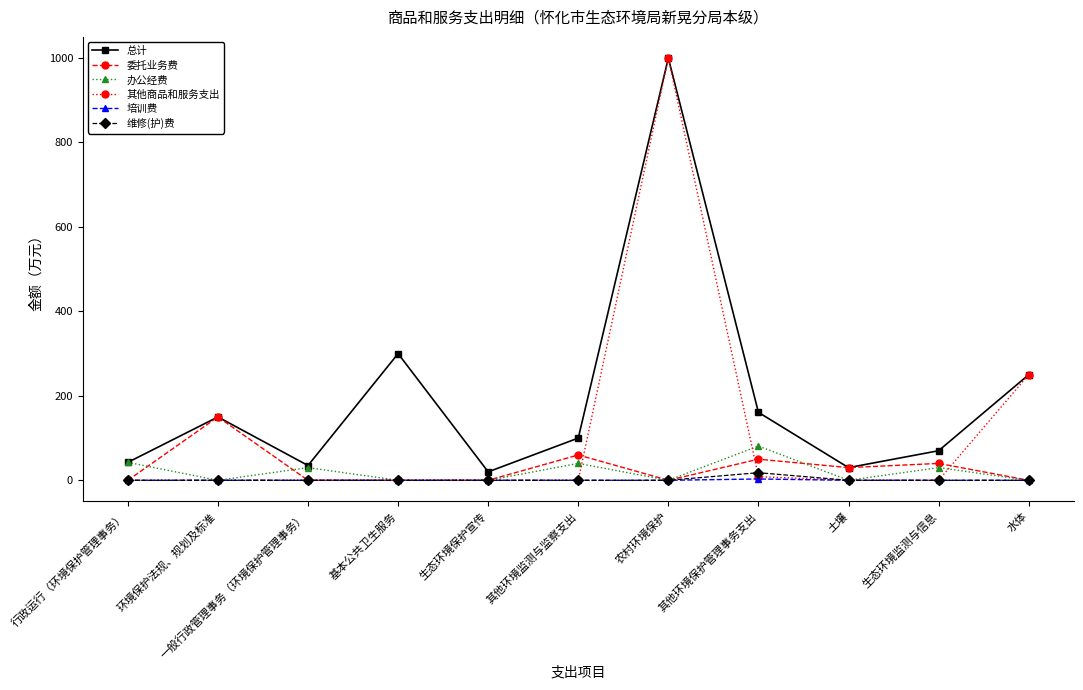

How many distinct data groups are displayed?

6